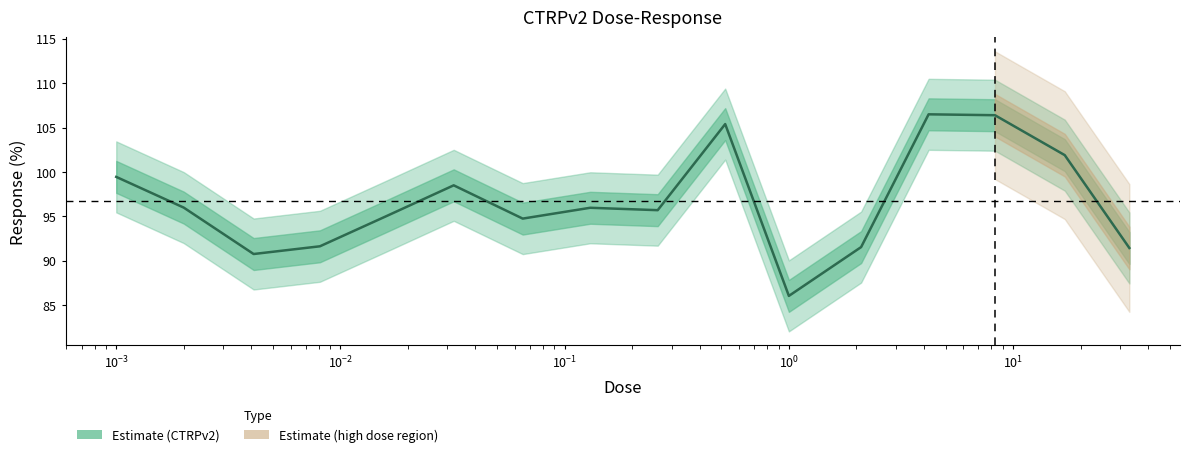

Reading left to right, list all the values displayed in this chart.

99.5	96.0	90.8	91.6	95.0	98.5	94.8	96.0	95.7	105.4	86.0	91.5	106.5	106.4	101.9	91.4